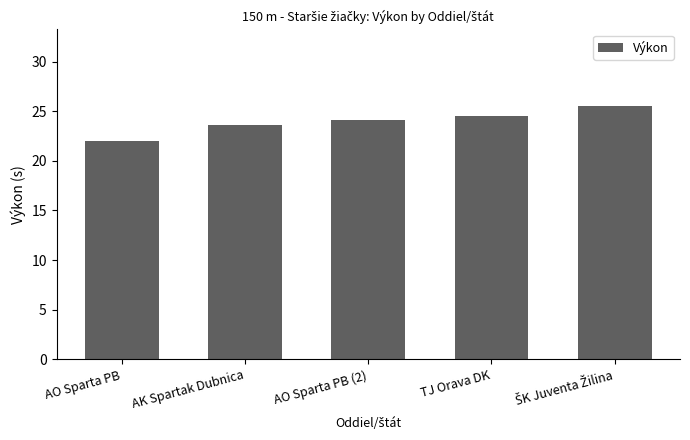

The chart shows a value of 24.5 at TJ Orava DK. True or false?

True